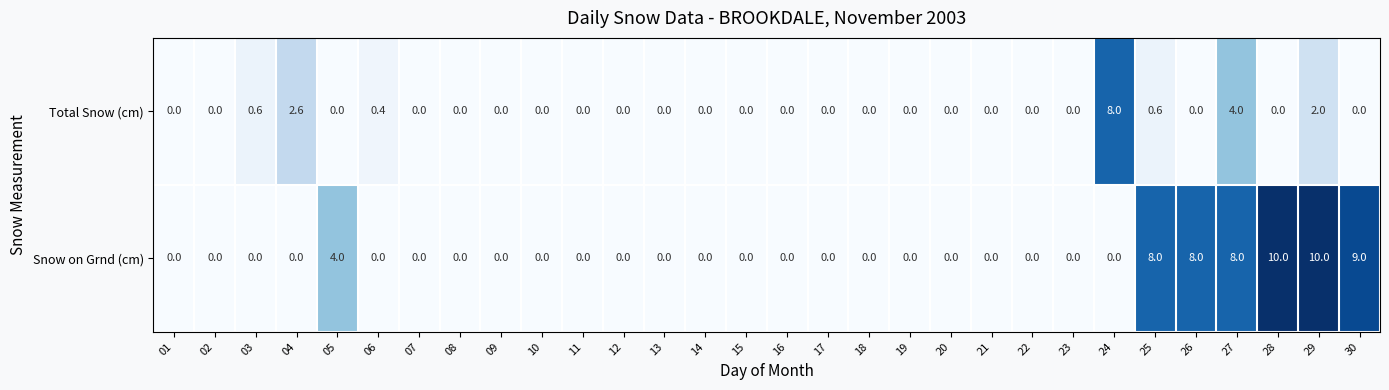

What is the difference between the second highest and minimum values in the Snow on Grnd (cm) series?

10.0